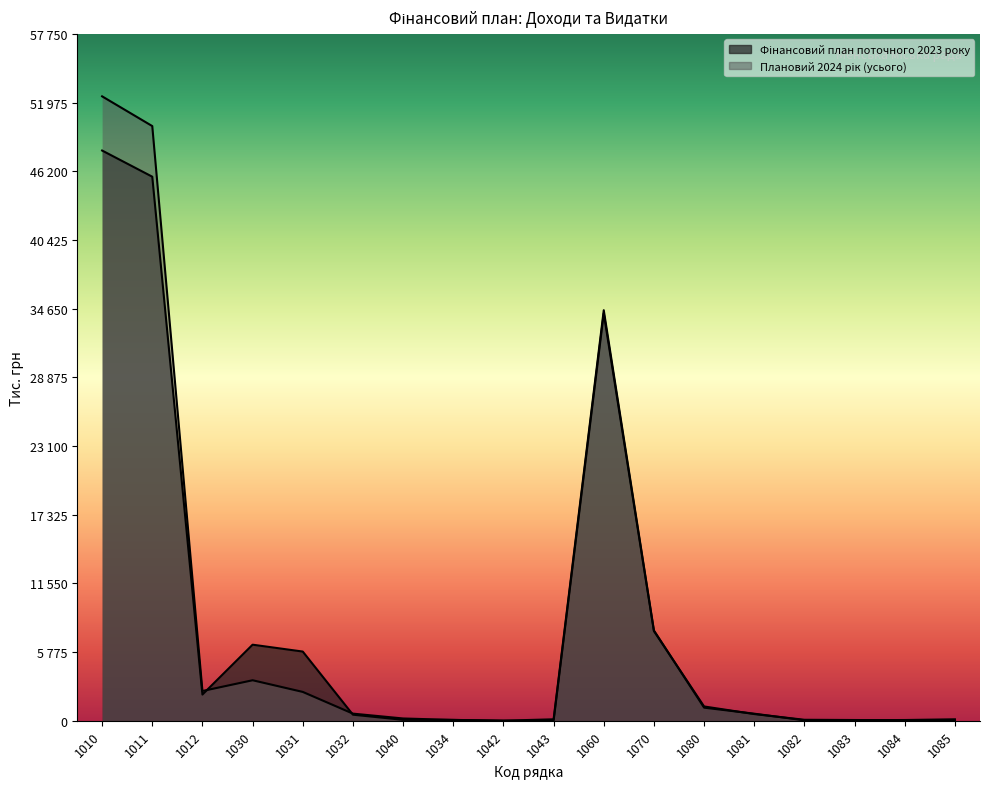

What is the average value of the Плановий 2024 рік (усього) series?

8659.4